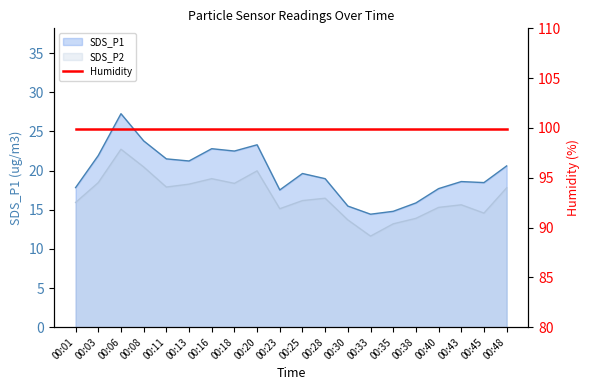

Which category has the lowest value across all series?

00:33